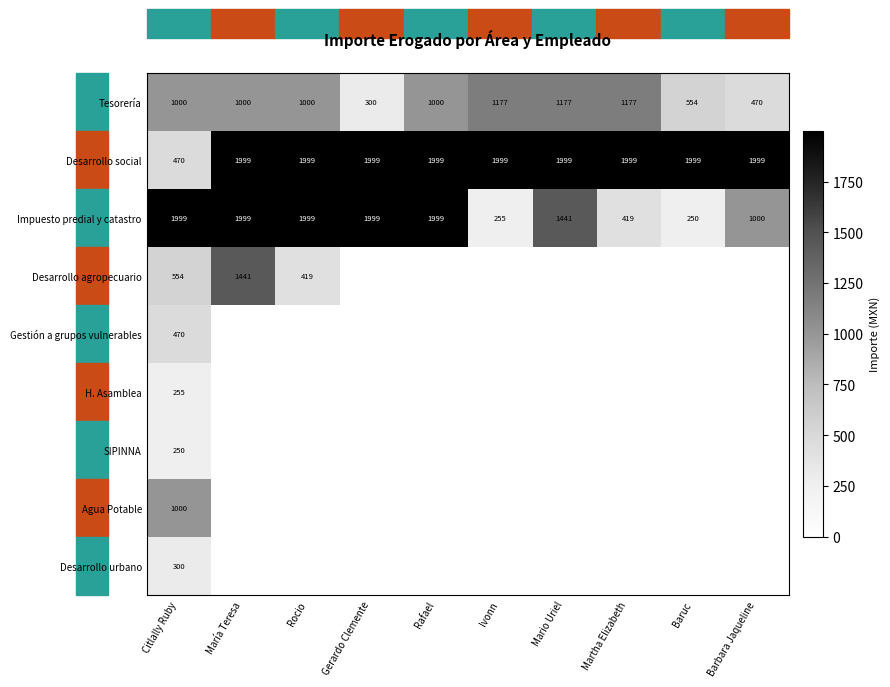

What is the highest value of the Desarrollo social series?

1999